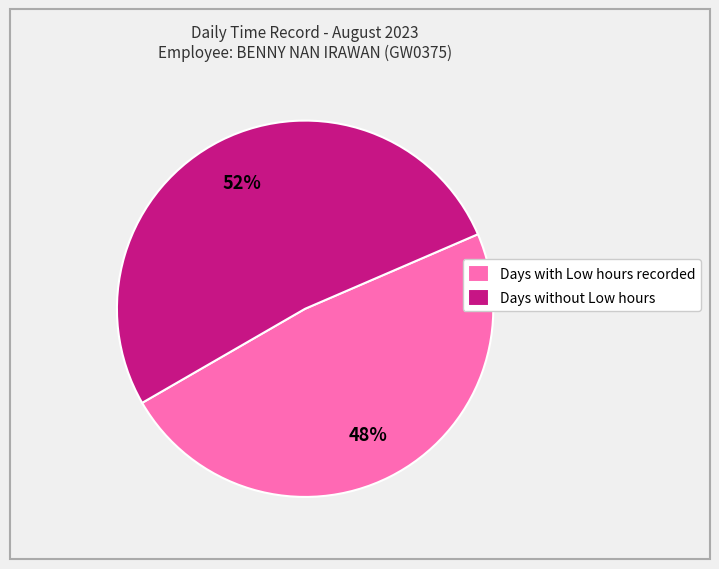

How many slices are in this pie chart?

2